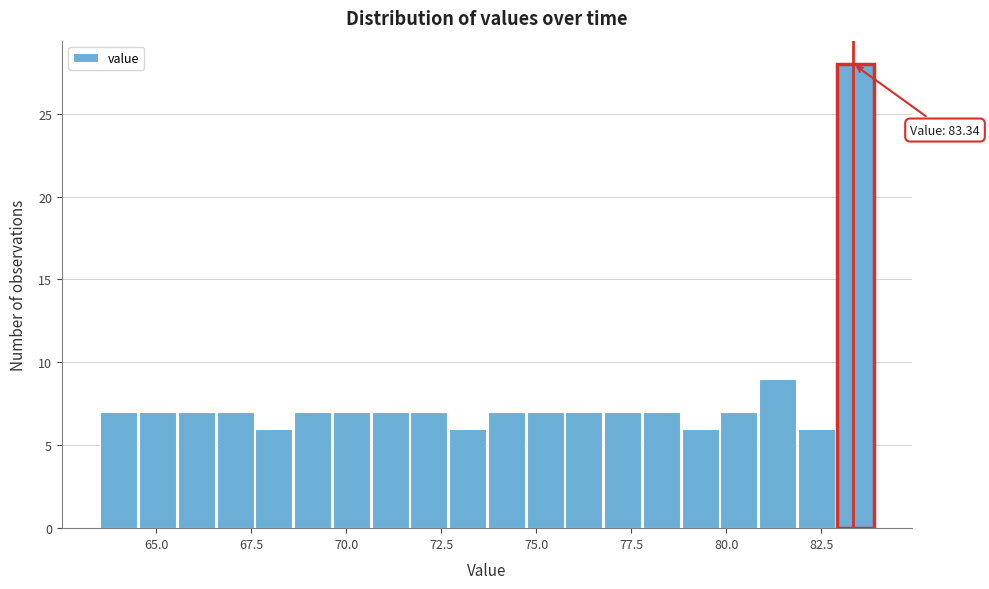

Around what value on the x-axis is the tallest bar? Give the approximate position of its centre, as read against the axis.

83.5